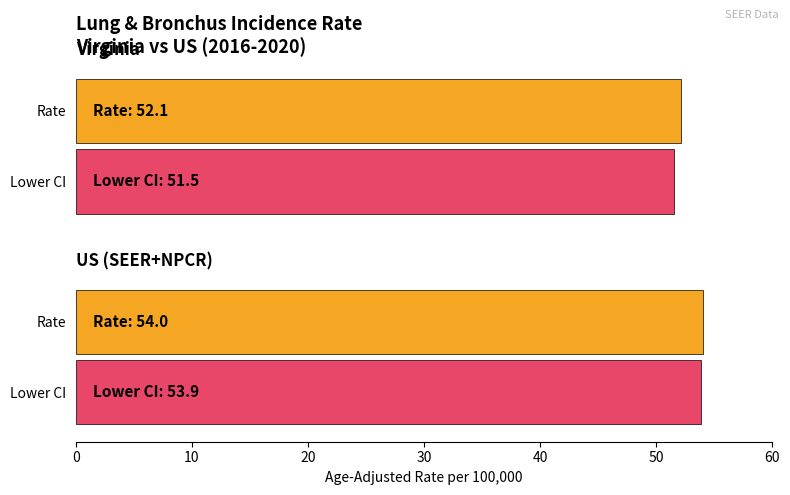

At which category does the chart reach its minimum across all series?

Virginia